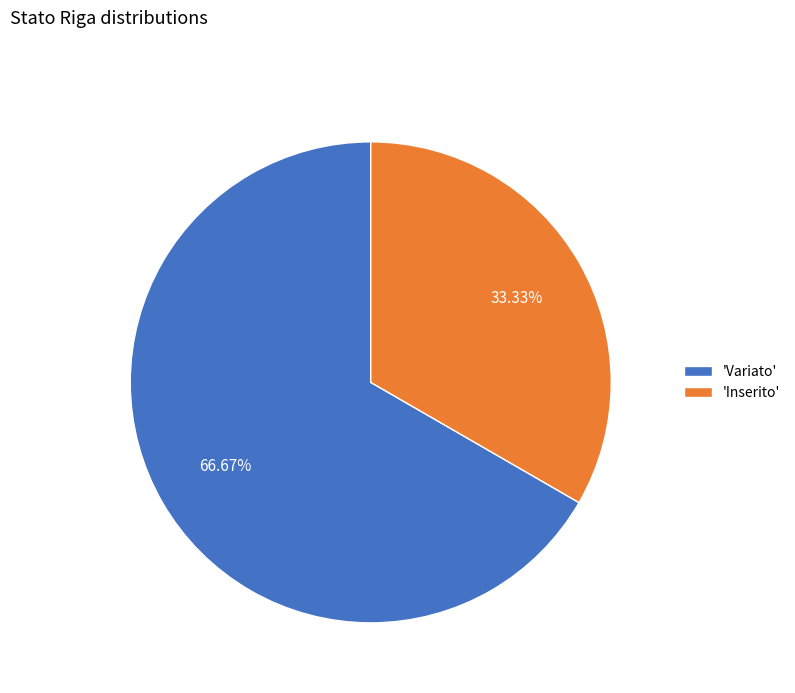

To the nearest percent, what is the average slice percentage?

50%